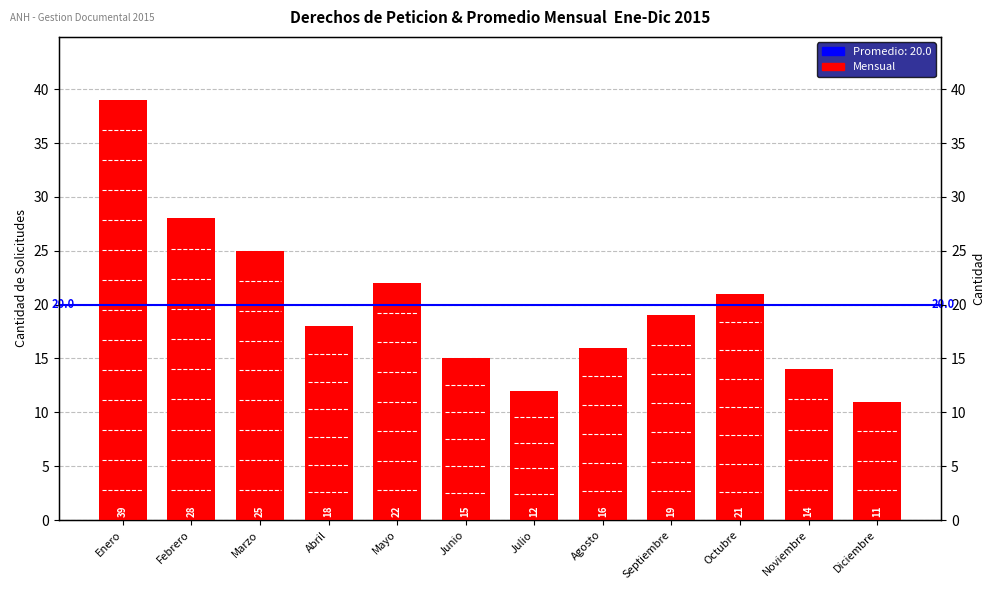

What position from the right is Abril?

9